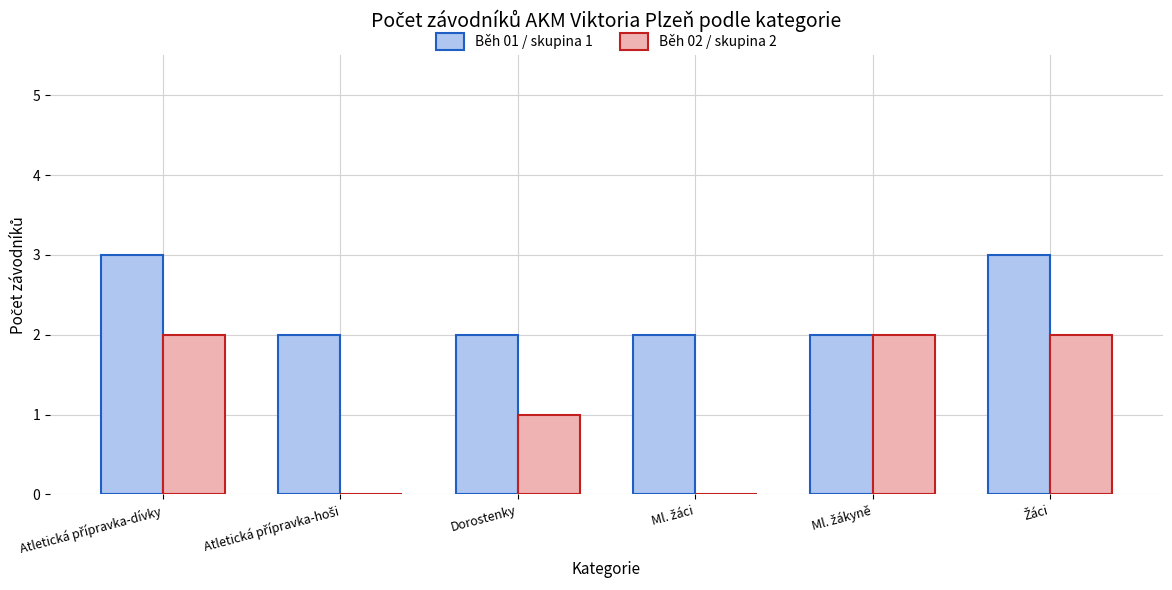

Are the bars grouped side by side (vs. stacked)?

Yes